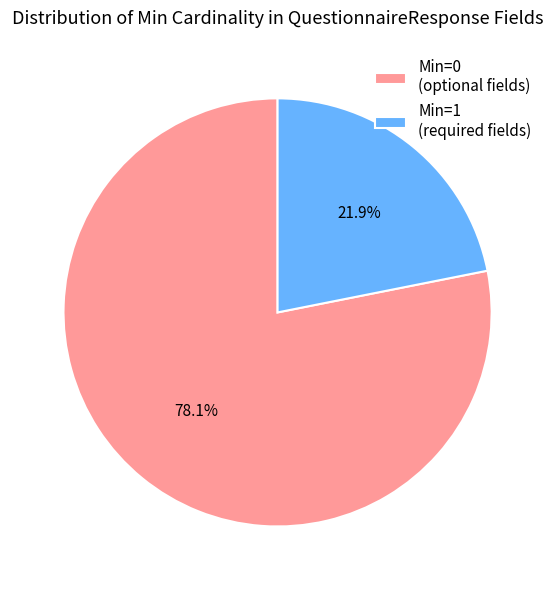

What is the ratio of the value at Min=0 (optional fields) to the value at Min=1 (required fields)?

3.6